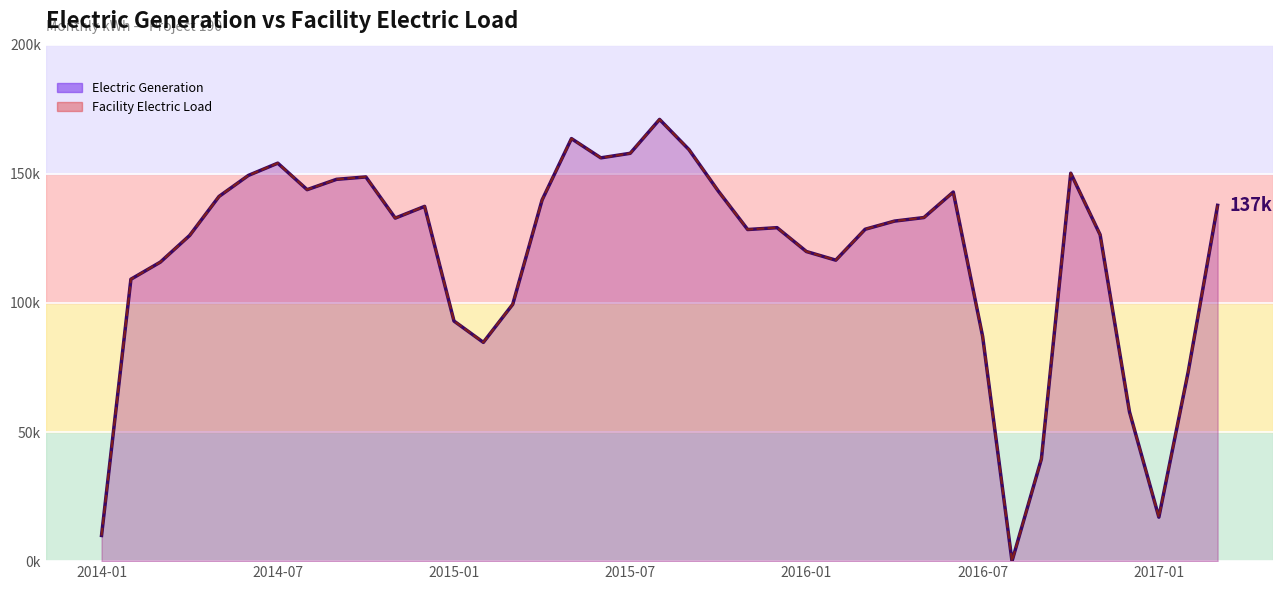

What are all the series names shown in the legend?

Electric Generation (line), Facility Electric Load (line)